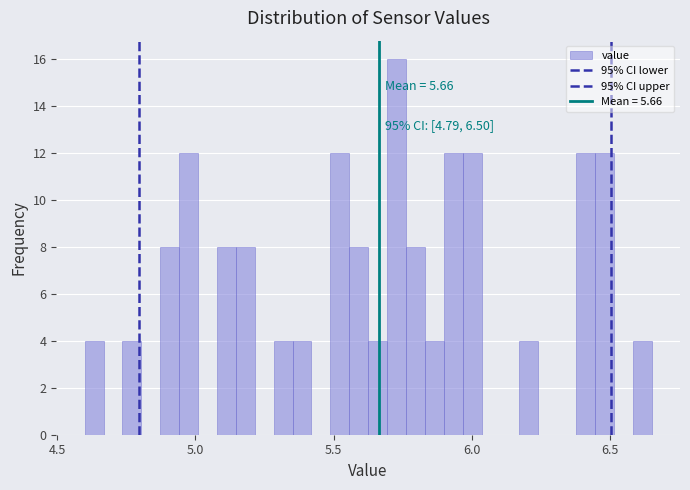

Around what value on the x-axis is the tallest bar? Give the approximate position of its centre, as read against the axis.

5.75